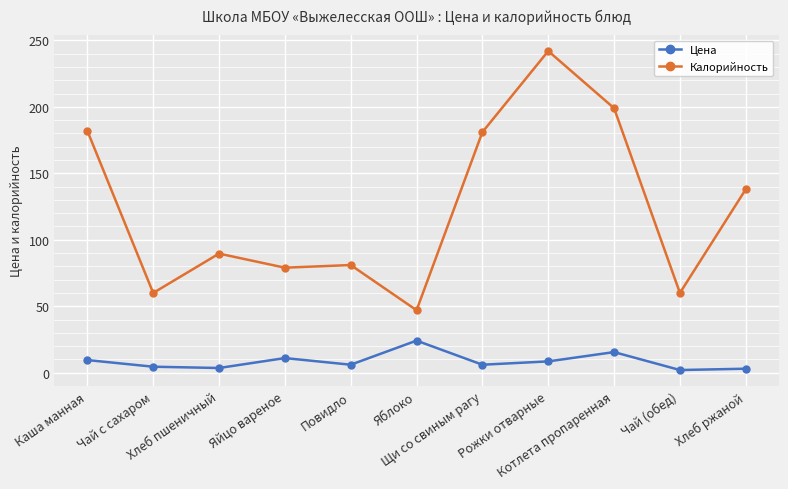

What are all the series names shown in the legend?

Цена, Калорийность